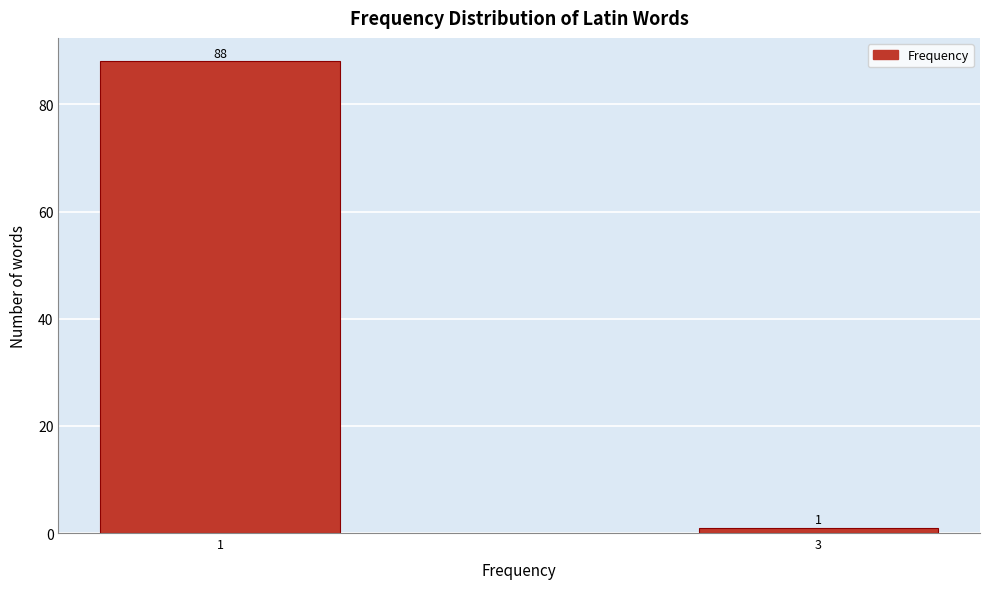

Reading left to right, transcribe all the data shown in this chart.

1=88	3=1